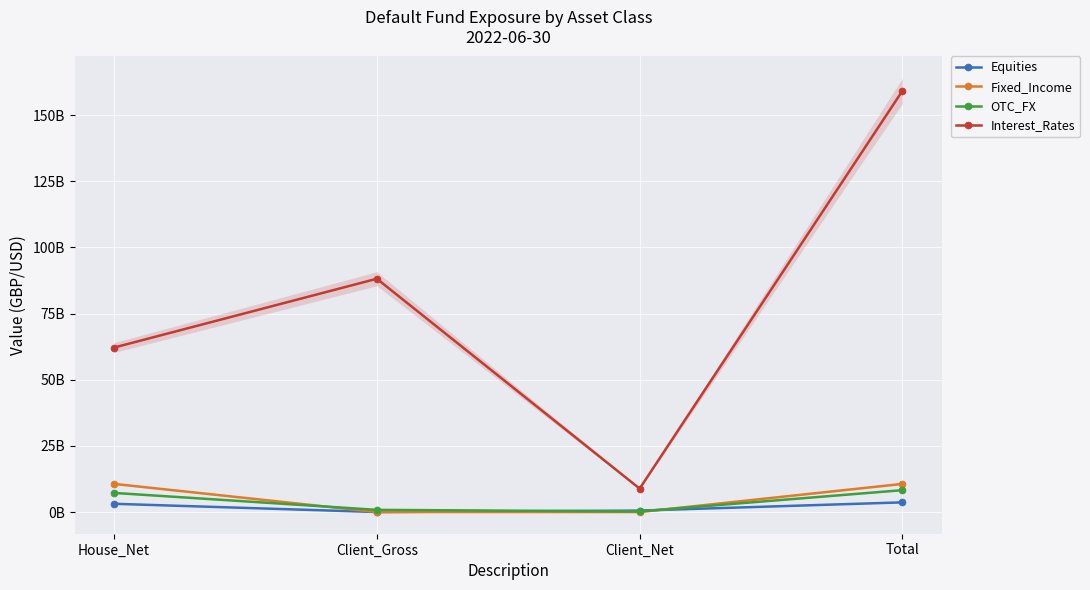

How many times do Equities and Fixed_Income cross each other?

1